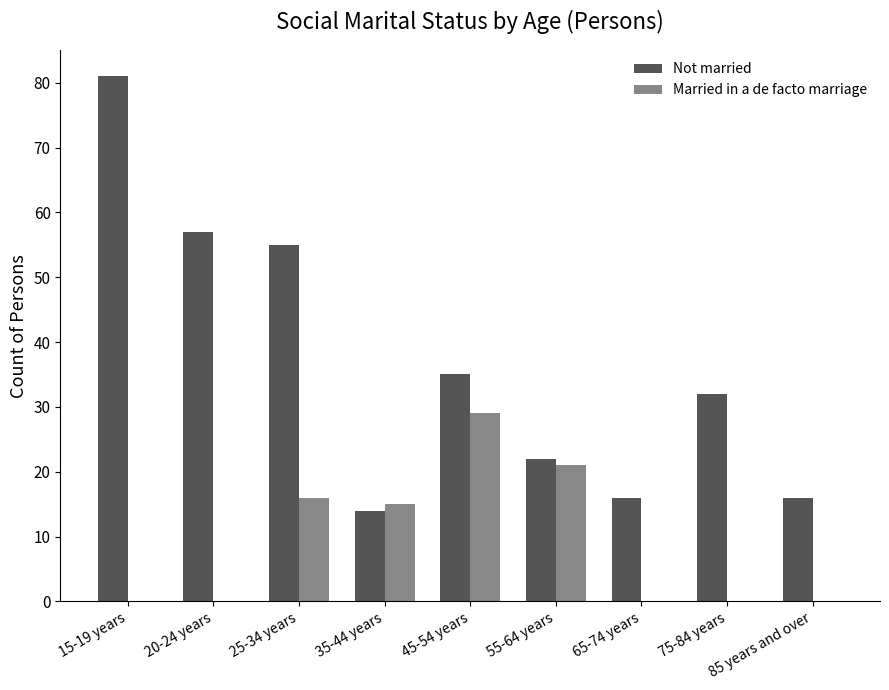

What are all the series names shown in the legend?

Not married, Married in a de facto marriage